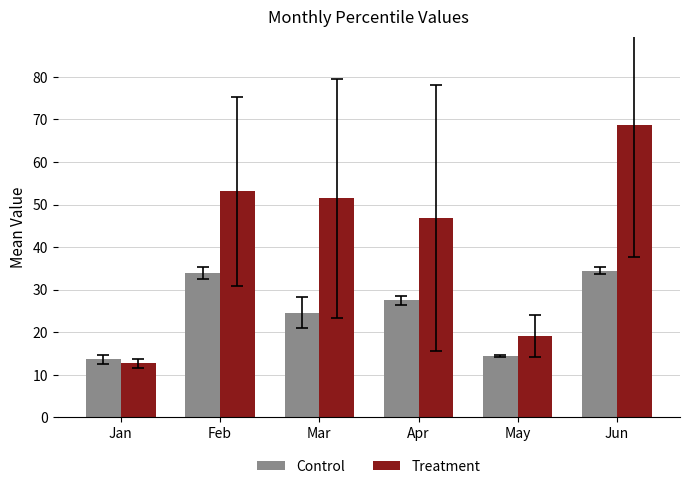

What is the sum of the Control values at Jan and Mar?

38.3